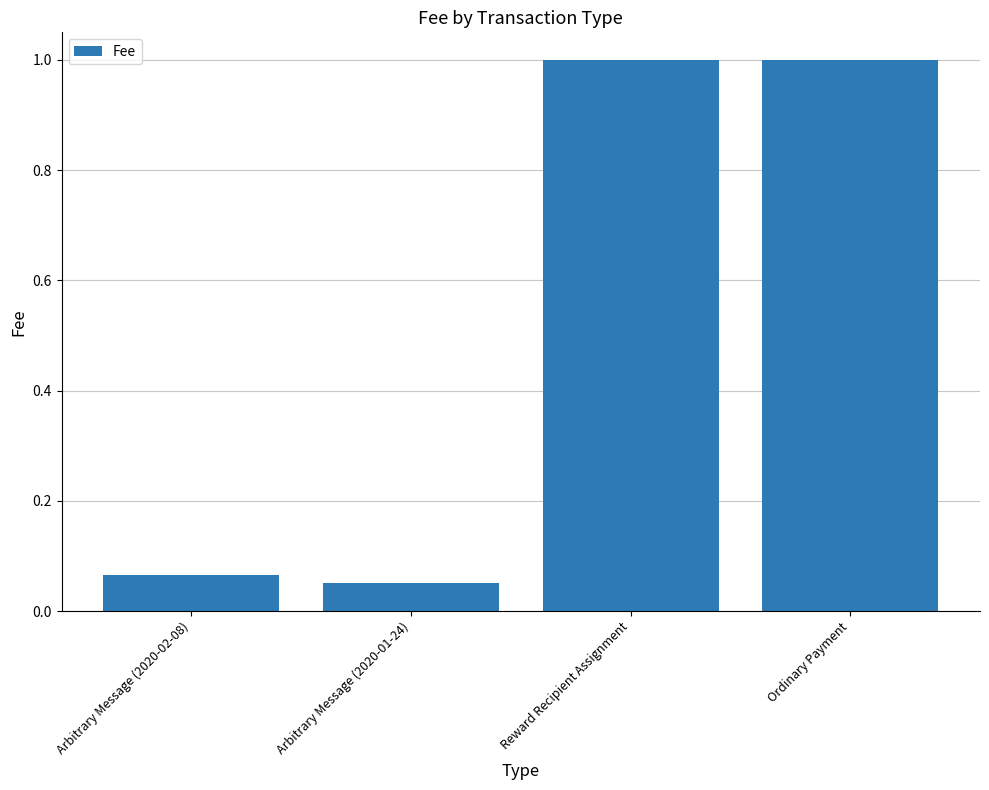

The chart shows a value of 0.5 at Ordinary Payment. True or false?

False